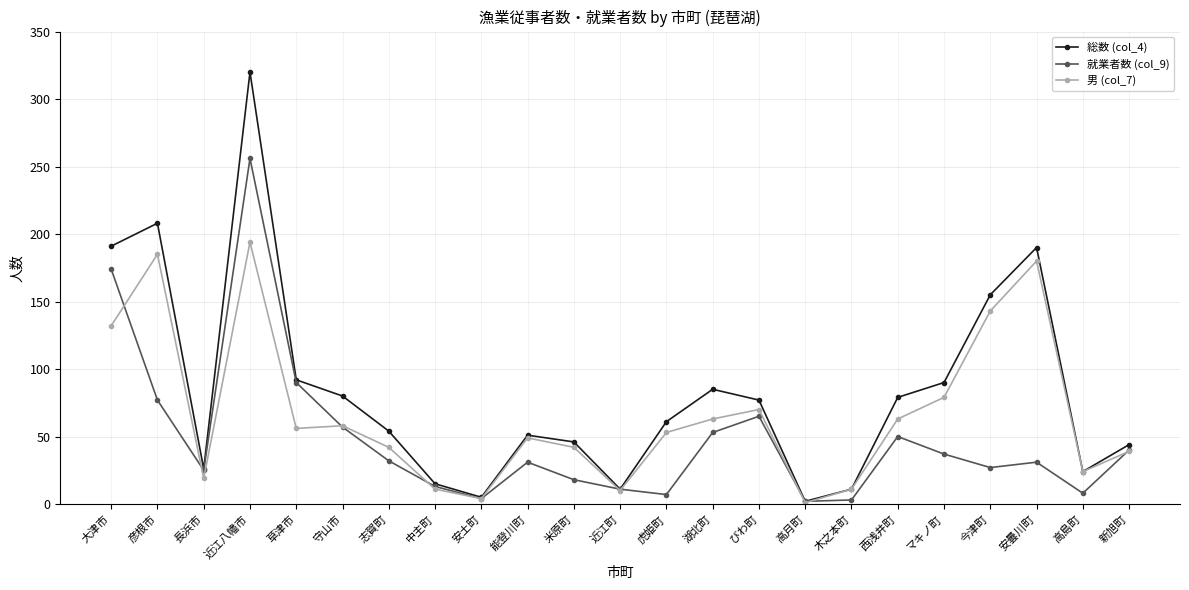

What is the greatest value displayed?

320